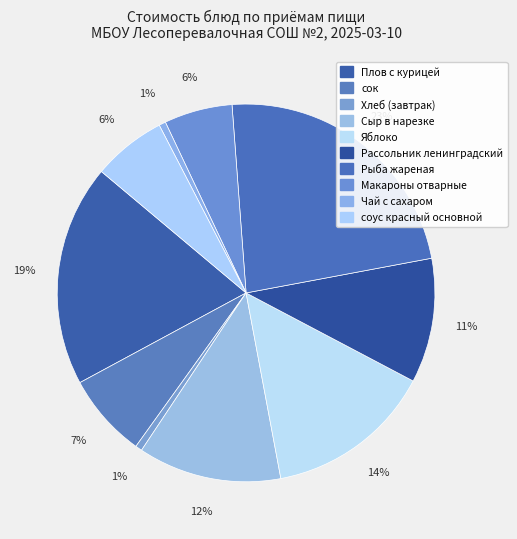

The Сыр в нарезке slice represents 23% of the pie. True or false?

False